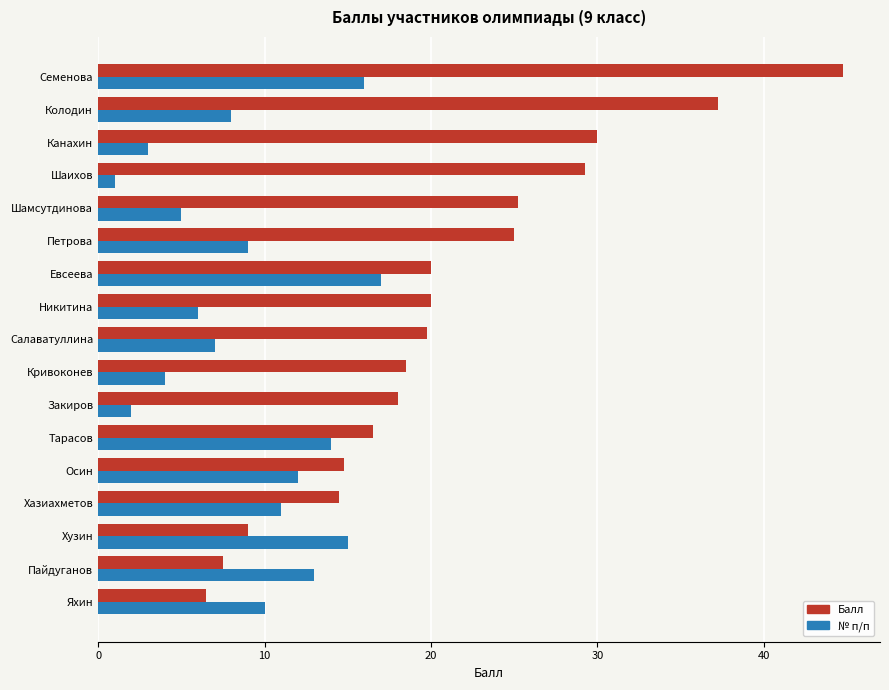

At which category does the chart reach its minimum across all series?

Шаихов